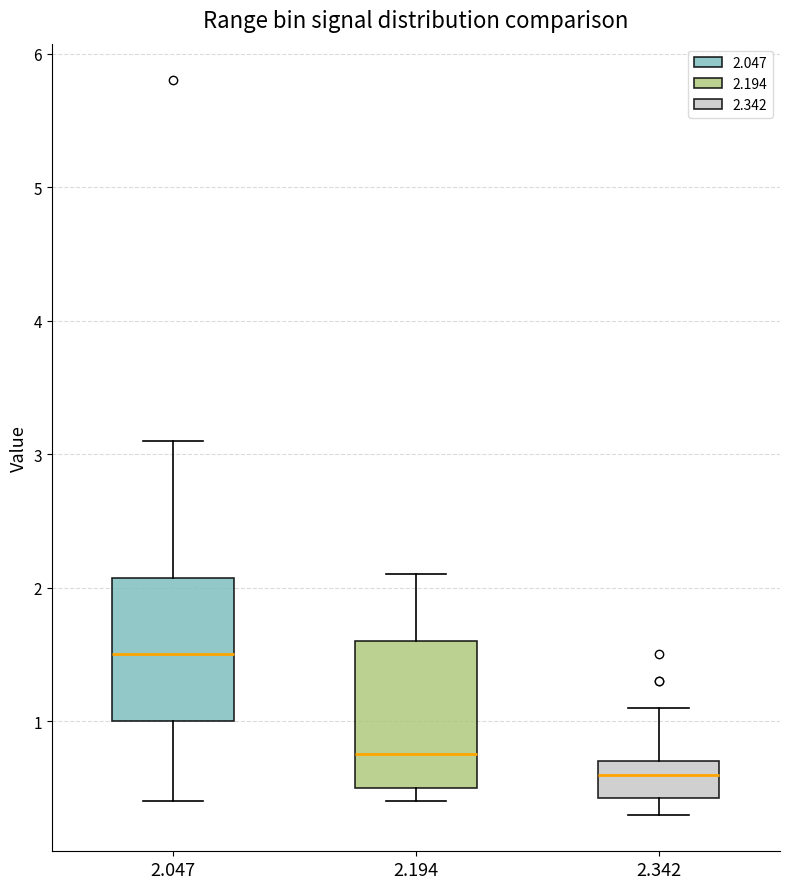

Which box has the highest median line?

2.047